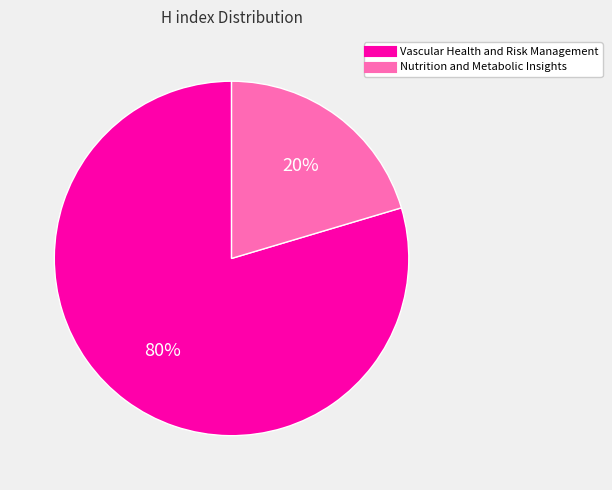

Is the sum of Nutrition and Metabolic Insights and Vascular Health and Risk Management greater than half?

Yes